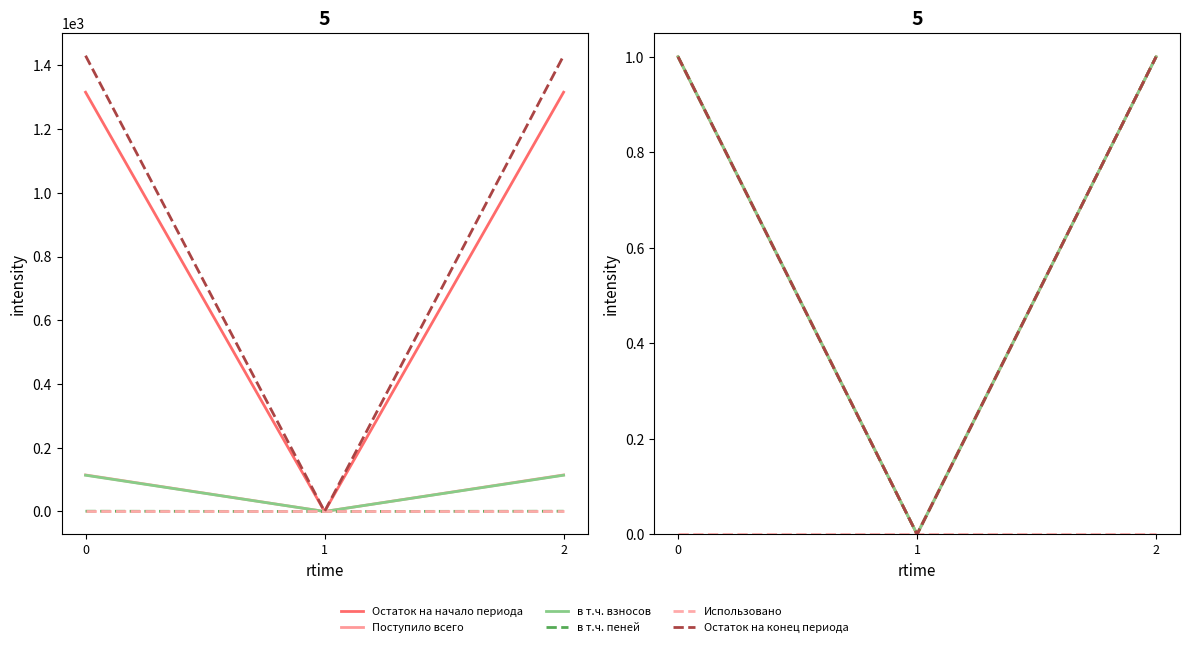

What is the average value of the Остаток на конец периода series?

1